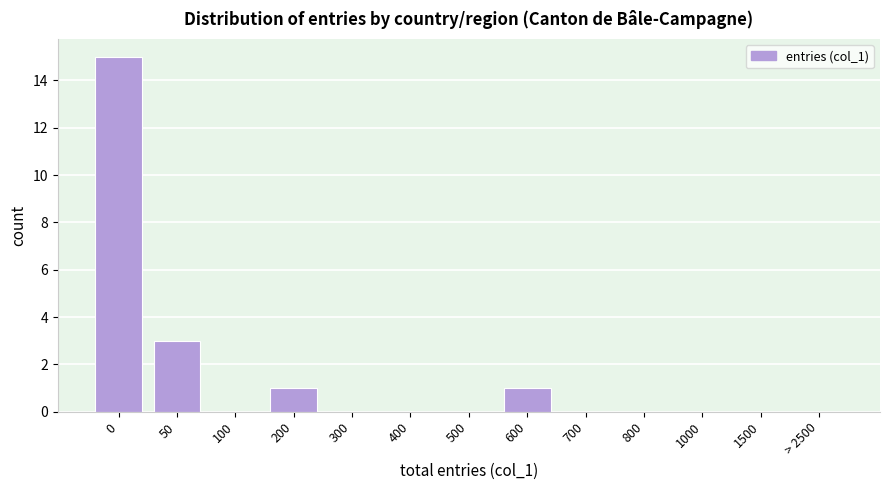

Reading right to left, what are all the values shown in this chart?

> 2500=0	1500=0	1000=0	800=0	700=0	600=1	500=0	400=0	300=0	200=1	100=0	50=3	0=15